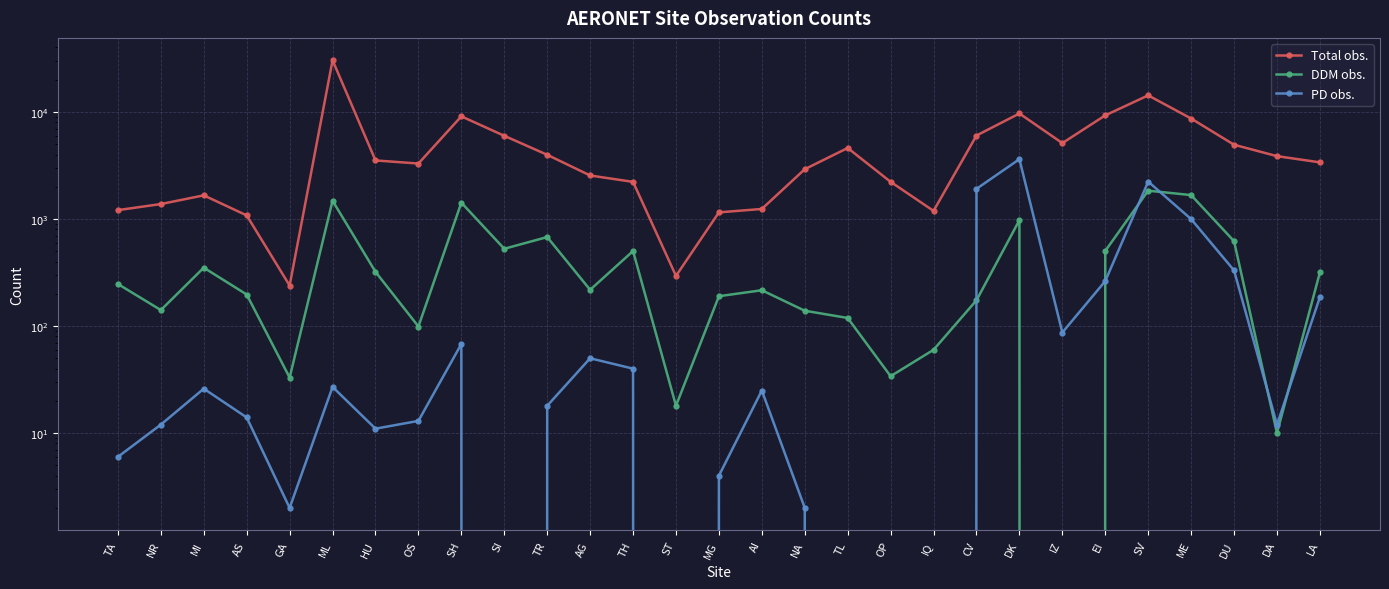

Is the value of Total obs. at IQ greater than the value of DDM obs. at TL?

Yes